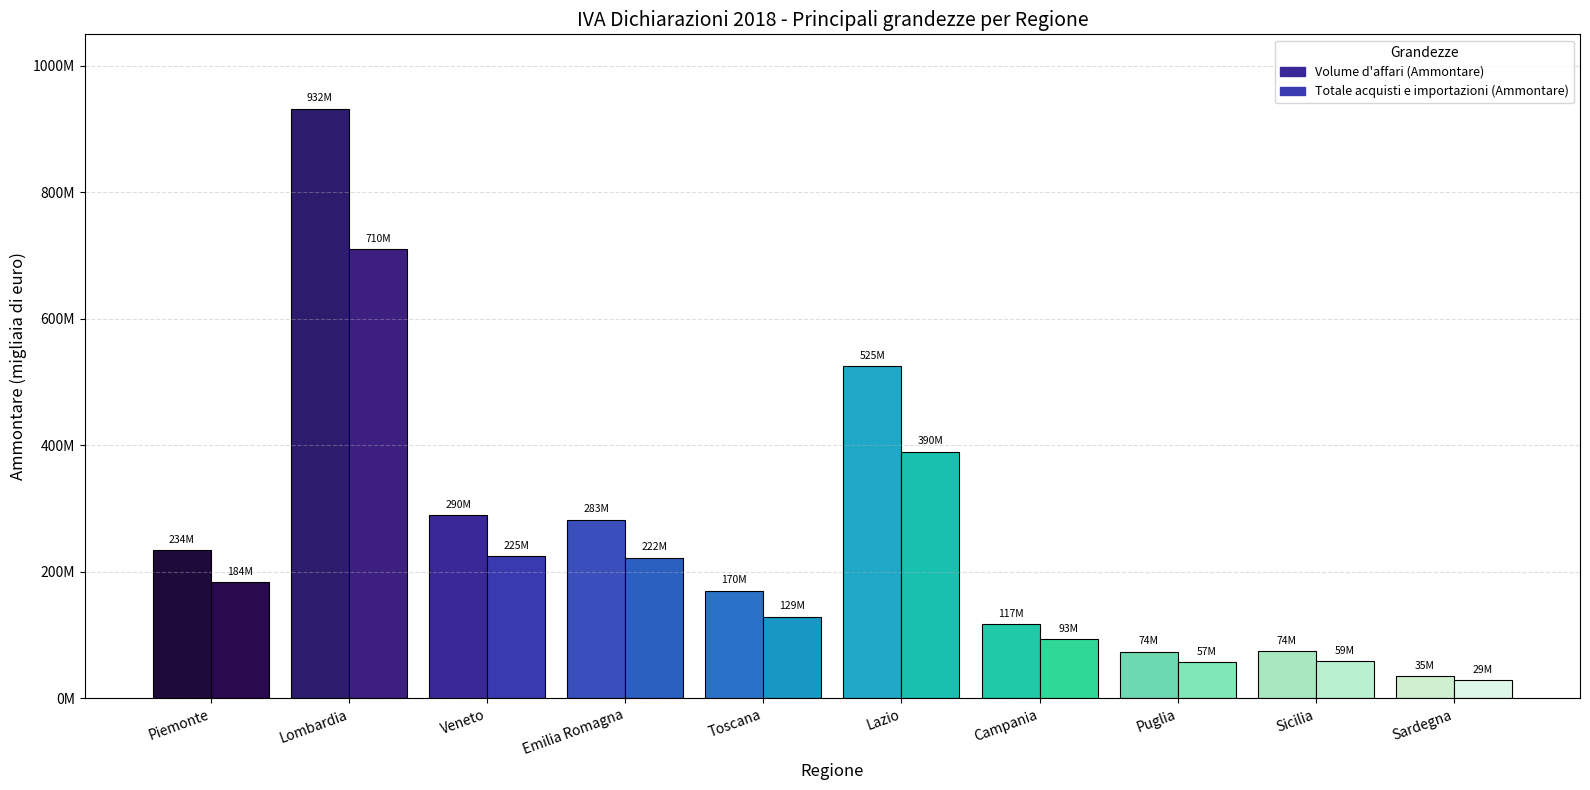

What is the value of the Totale acquisti e importazioni (Ammontare) bar at the 10th from the left?

28886978